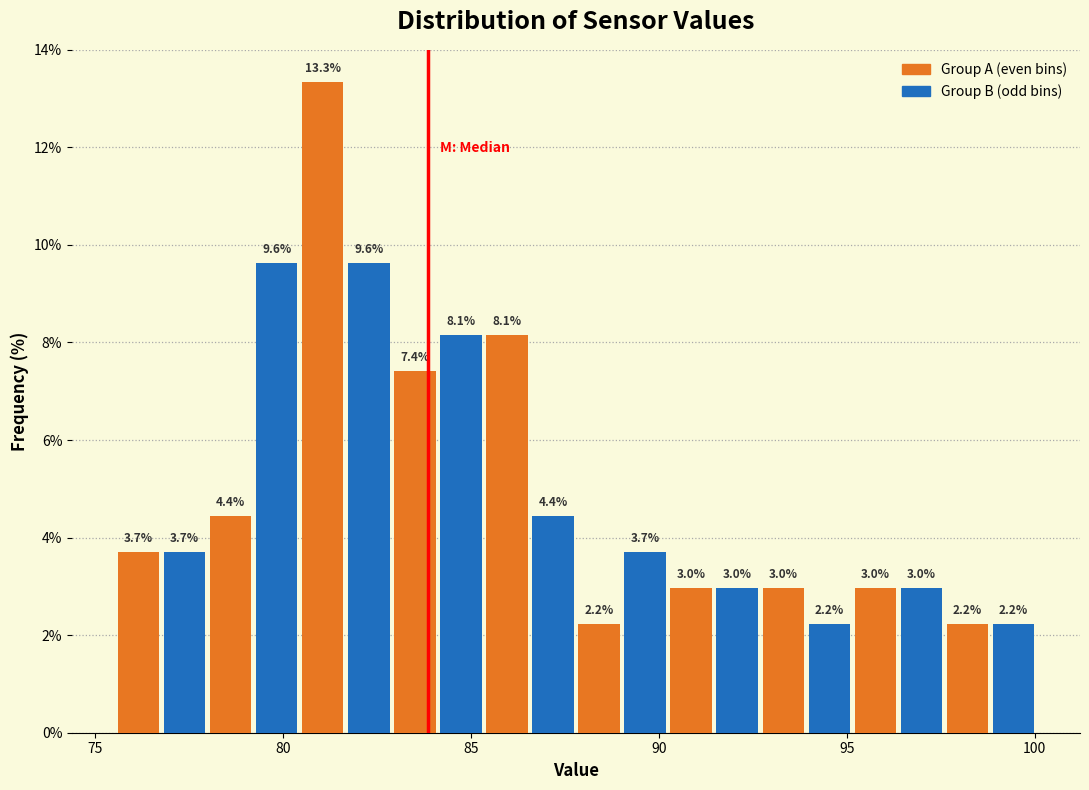

Read against the x-axis, roughly where is the centre of the tallest bar?

81.0